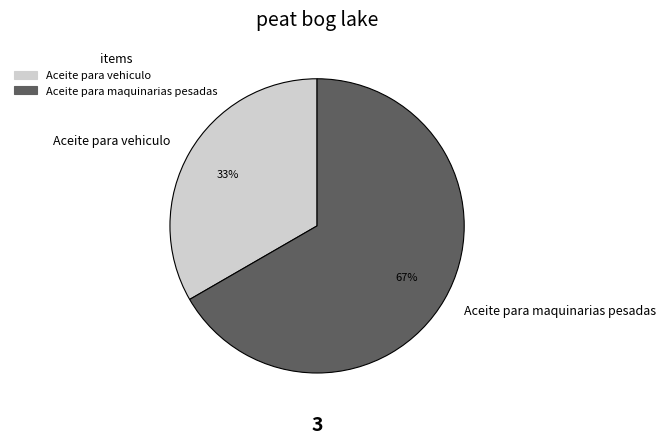

How many segments does this pie chart have?

2